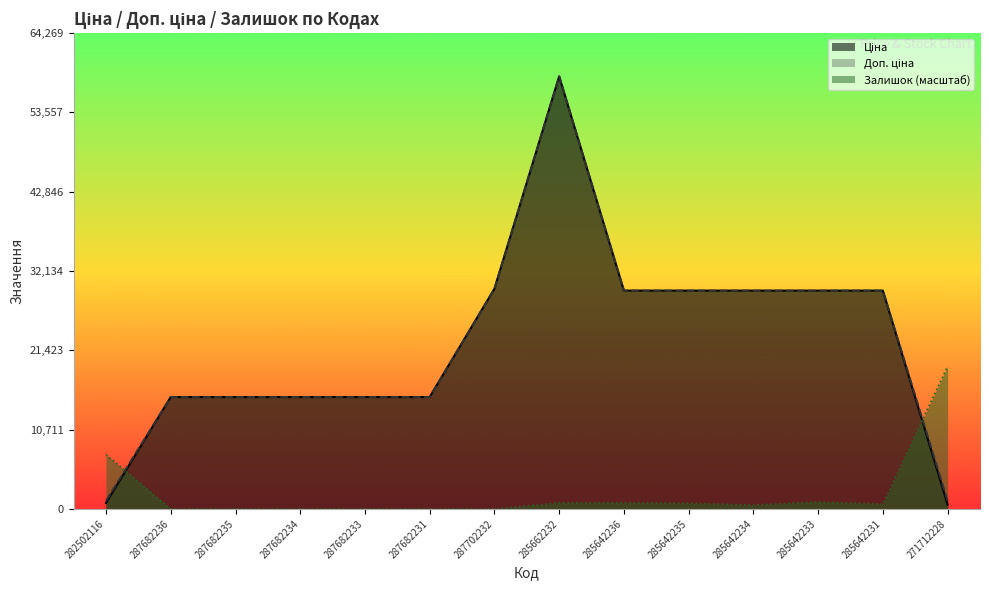

What is the sum of all Залишок values?

31154.9